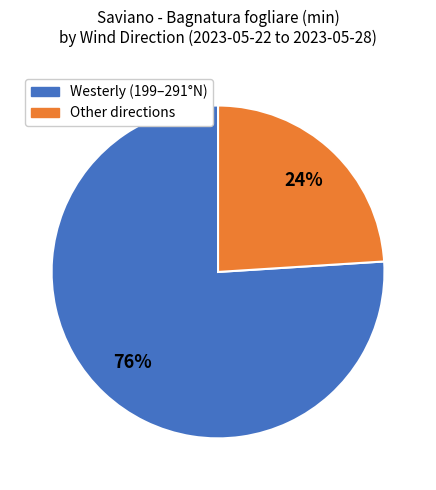

To the nearest percent, what is the difference between the largest and smallest slice percentages?

52%